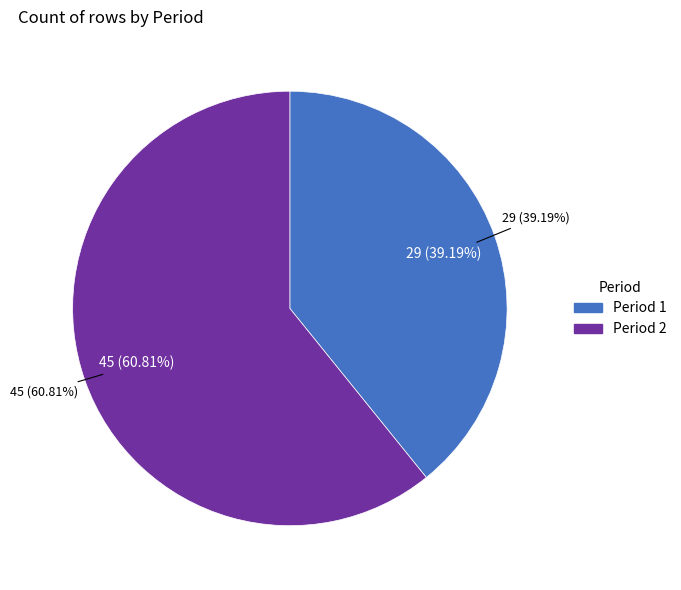

Combined, what portion of the pie is 1 and 2?

100.0%